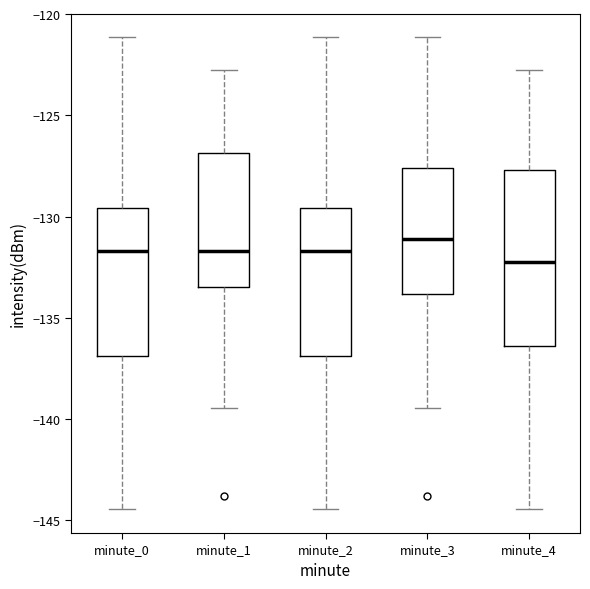

Comparing the boxes themselves (not the whiskers), which one is the tallest?

minute_4